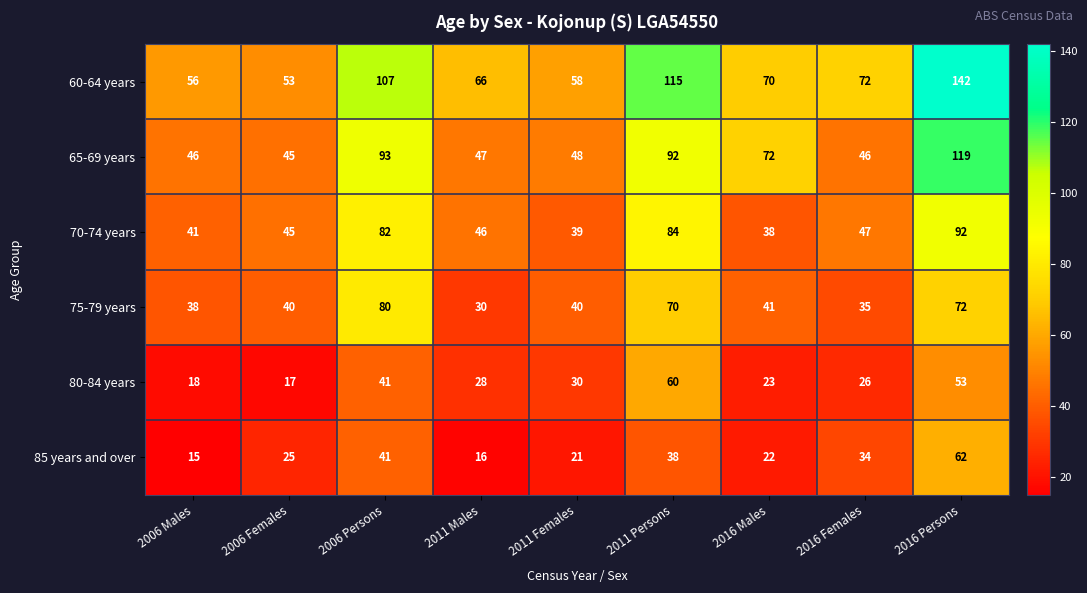

List the series in order of their peak value, highest first.

60-64 years, 65-69 years, 70-74 years, 75-79 years, 85 years and over, 80-84 years